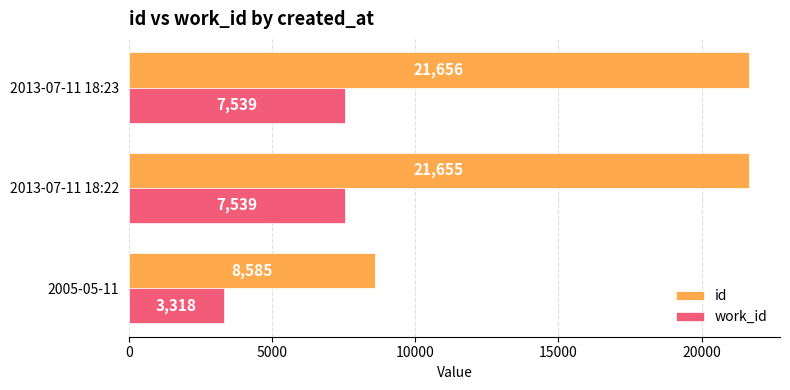

What is the highest value of the work_id series?

7539